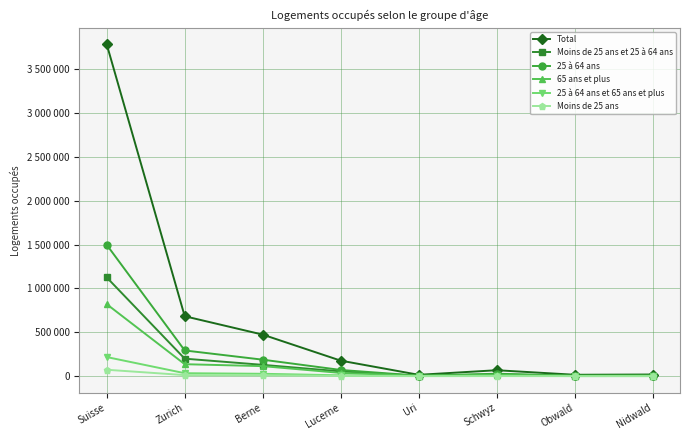

True or false: Total has a value of 2319176 at Suisse.

False